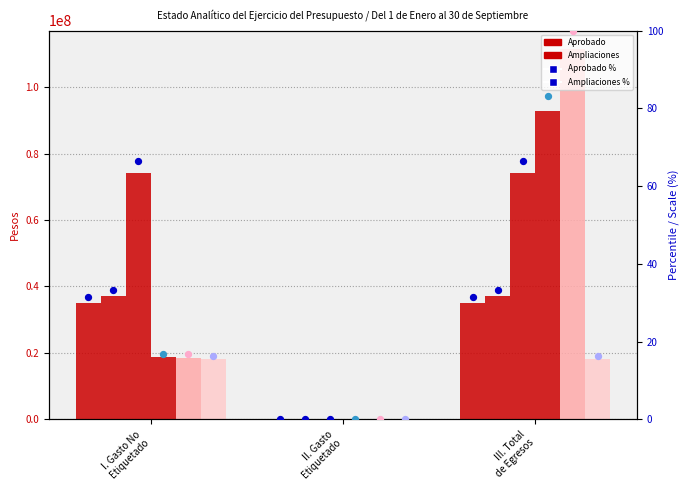

At how many categories does at least one series exceed 55652419?

2